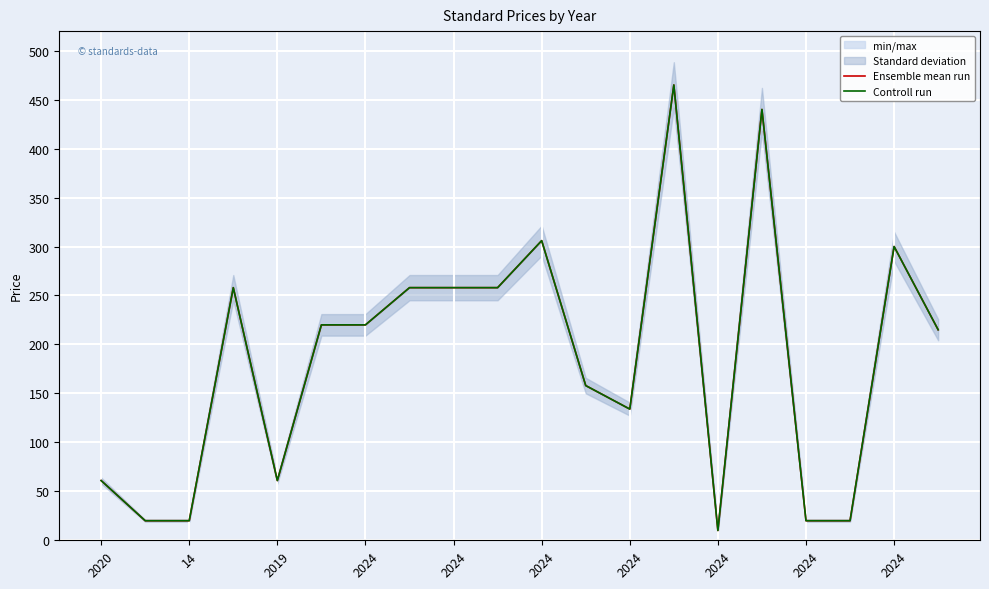

What is the total value across all series at 2024?

440